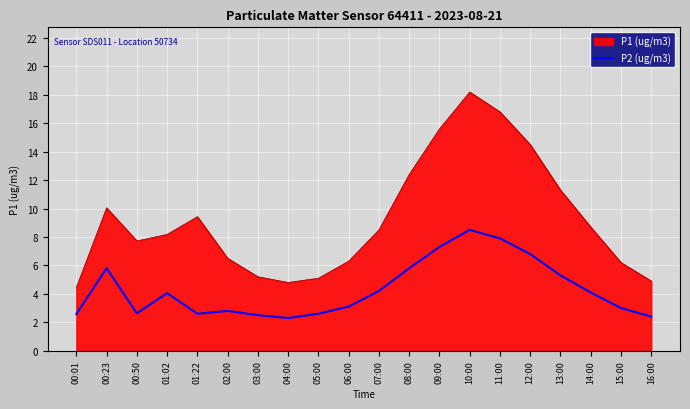

What is the lowest value of the P1 (ug/m3) series?

4.5